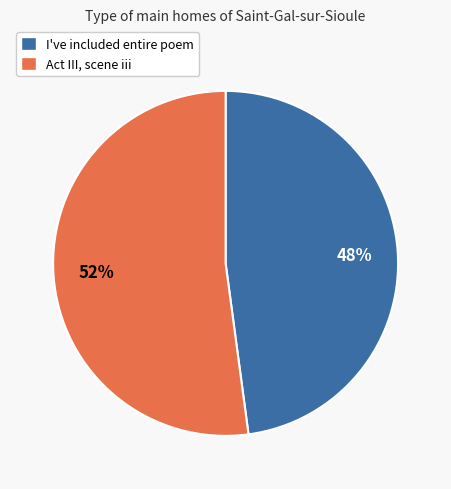

What is the ratio of the value at I've included entire poem to the value at Act III, scene iii?

0.9